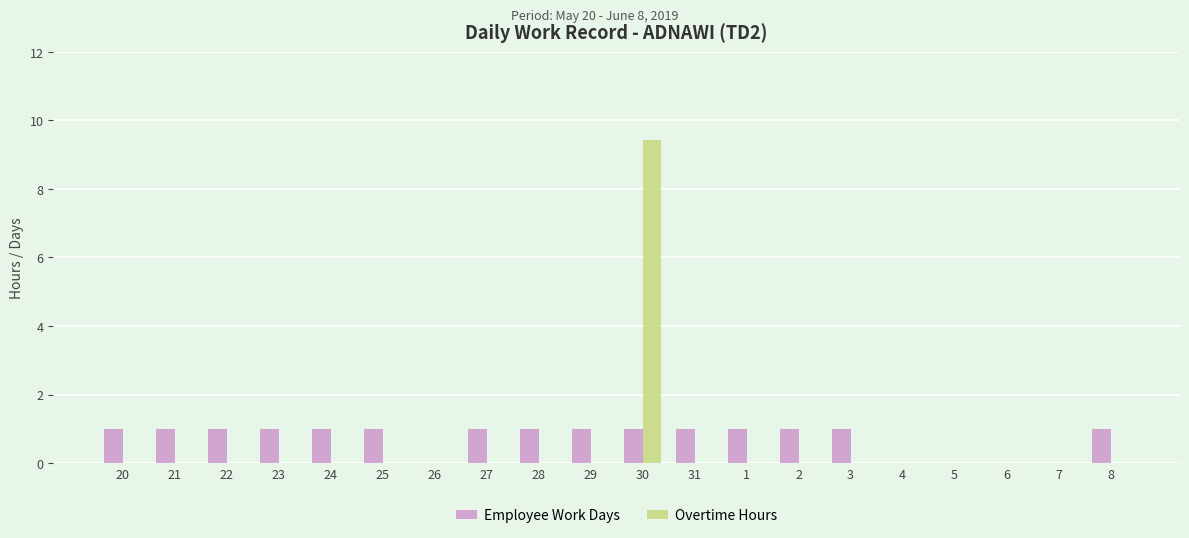

Which series has the largest range (max minus min)?

Overtime Hours